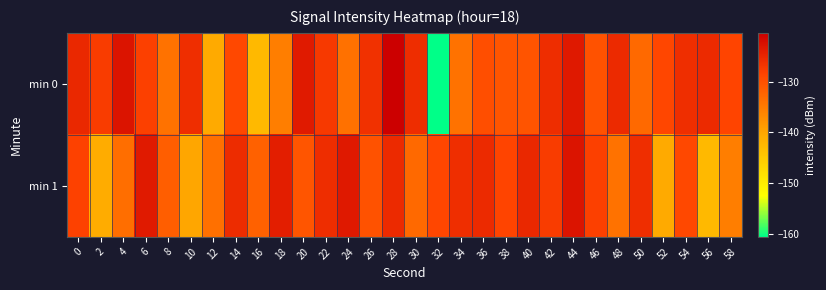

What is the greatest value displayed?

-120.4